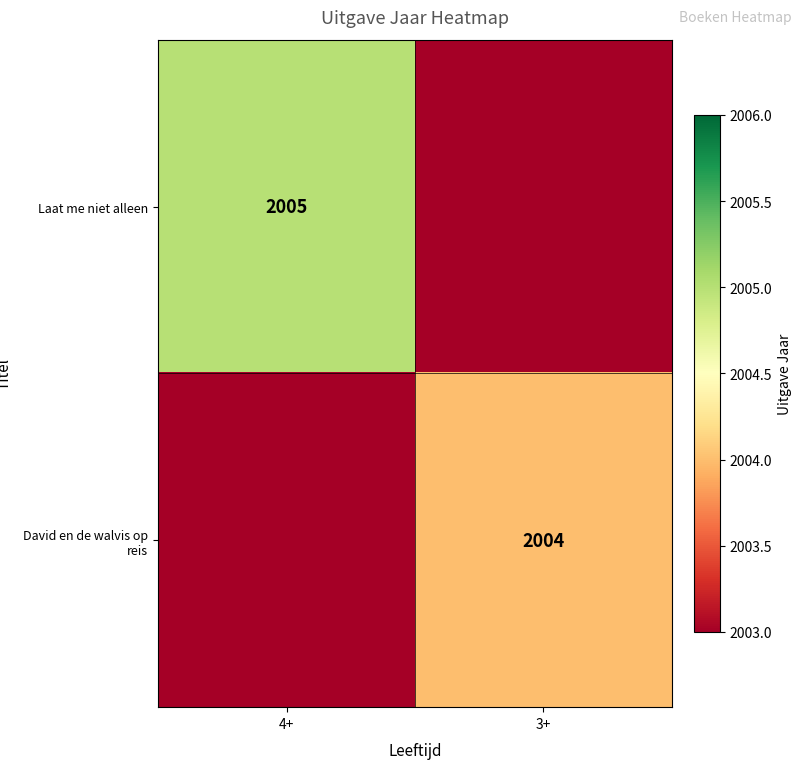

The value of David en de walvis op reis at 3+ is 946. True or false?

False